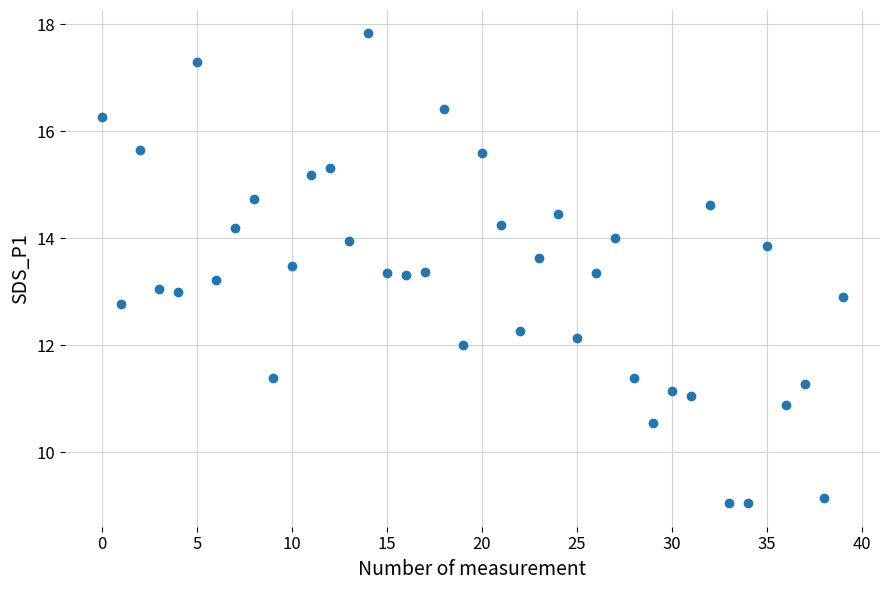

What is the range of Y values (max minus min)?

8.8